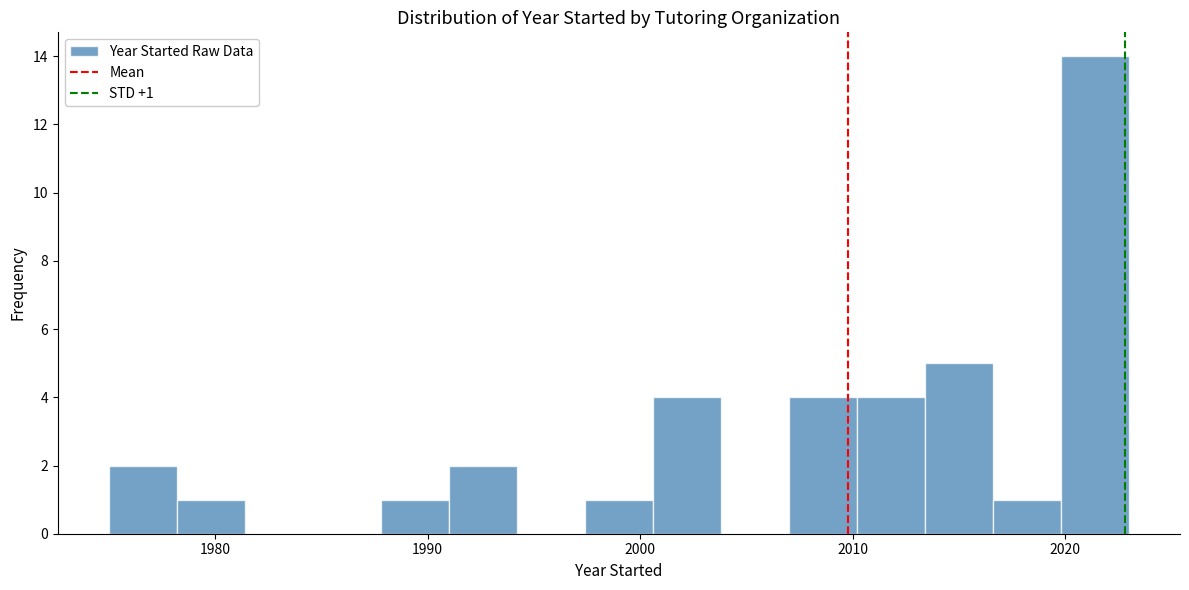

Read against the x-axis, roughly where is the centre of the tallest bar?

2021